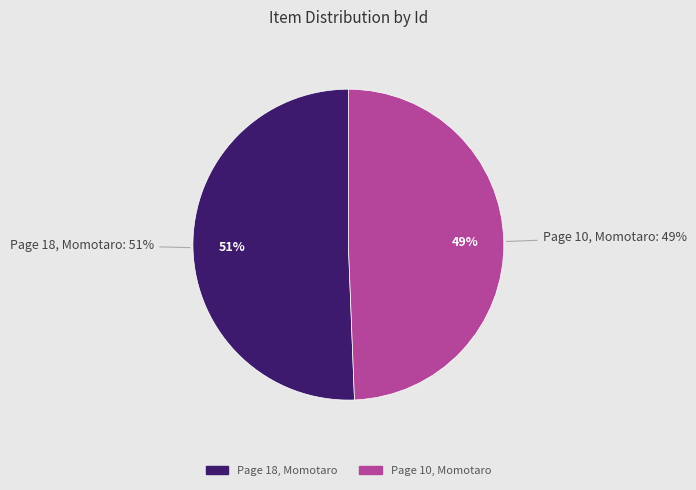

Combined, what portion of the pie is Page 10, Momotaro and Page 18, Momotaro?

100.0%